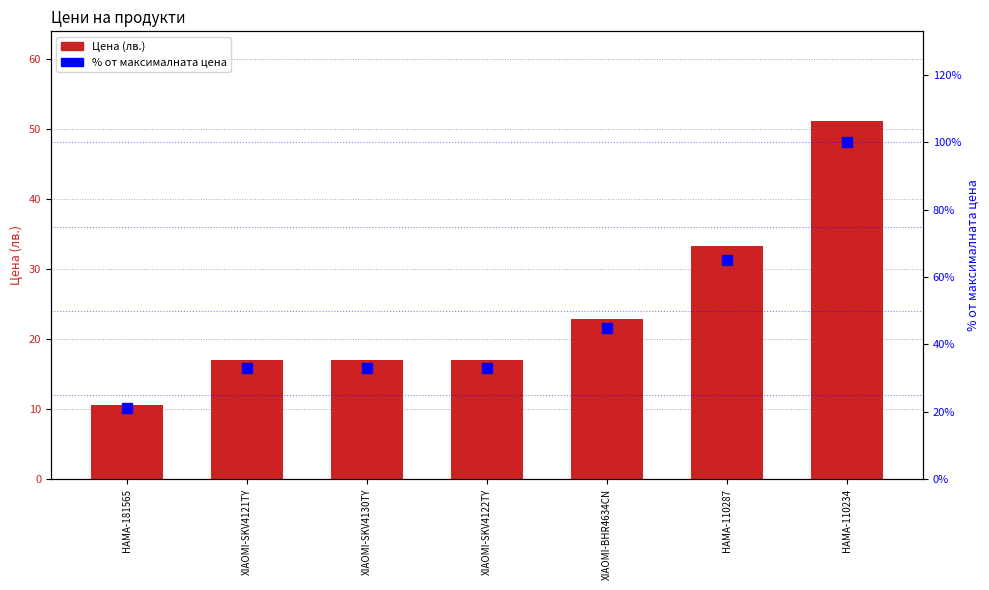

Count the number of data series in this chart.

2